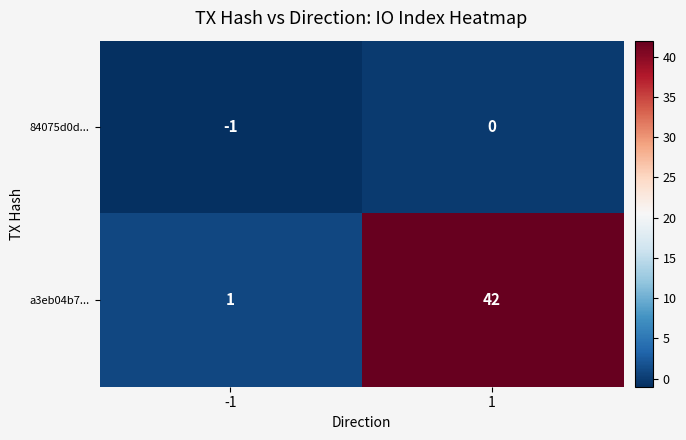

What is the difference between the a3eb04b7... values at -1 and 1?

41